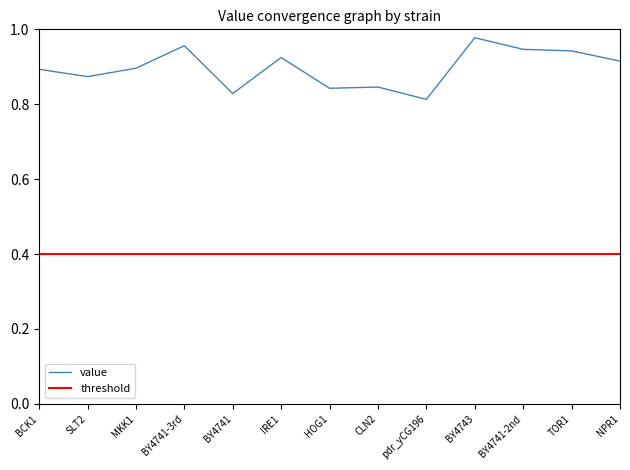

The value of threshold at IRE1 is 0.2. True or false?

False